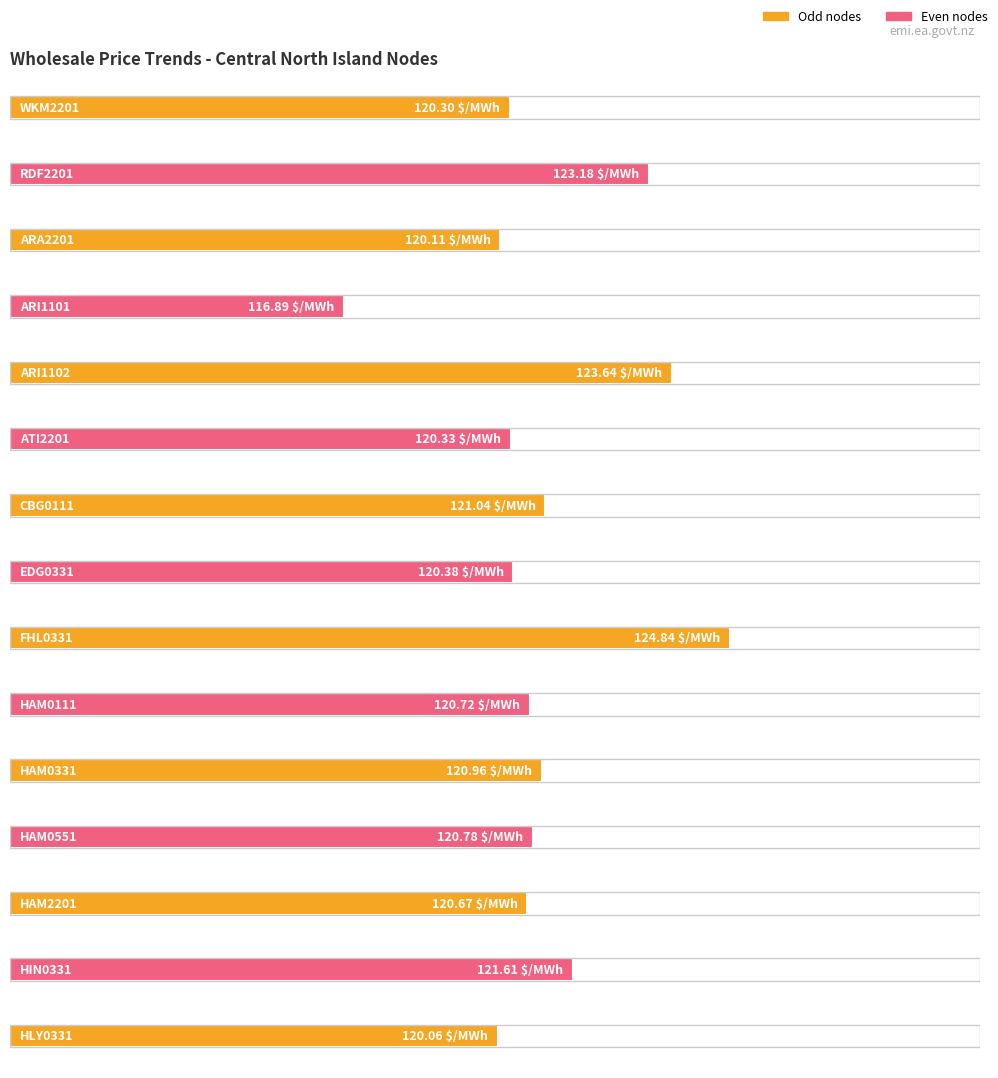

Are the bars grouped side by side (vs. stacked)?

No